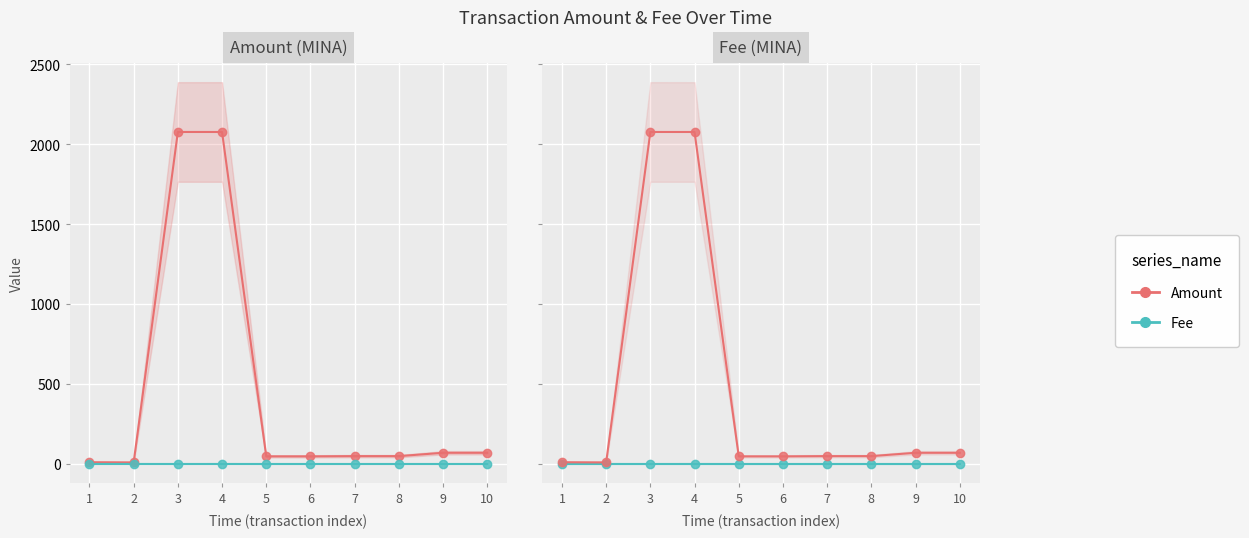

Is this an area chart (filled region under the line)?

No